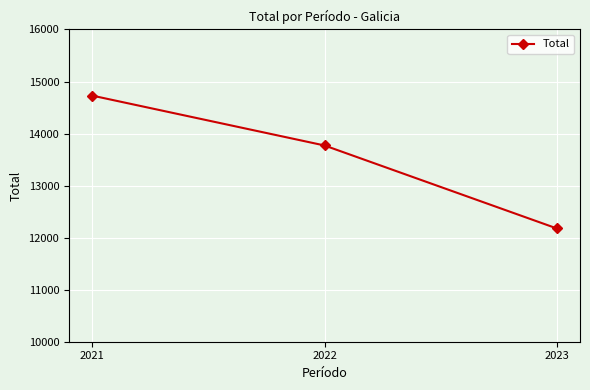

Count the number of categories in the chart.

3